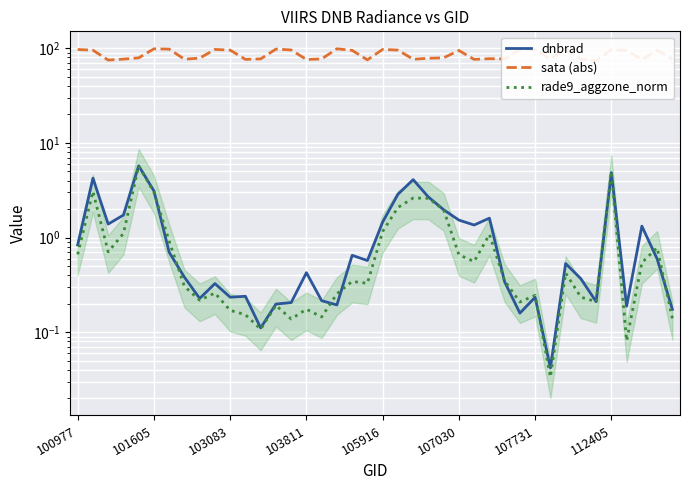

What is the difference between the maximum and minimum values in the sata (abs) series?

25.5